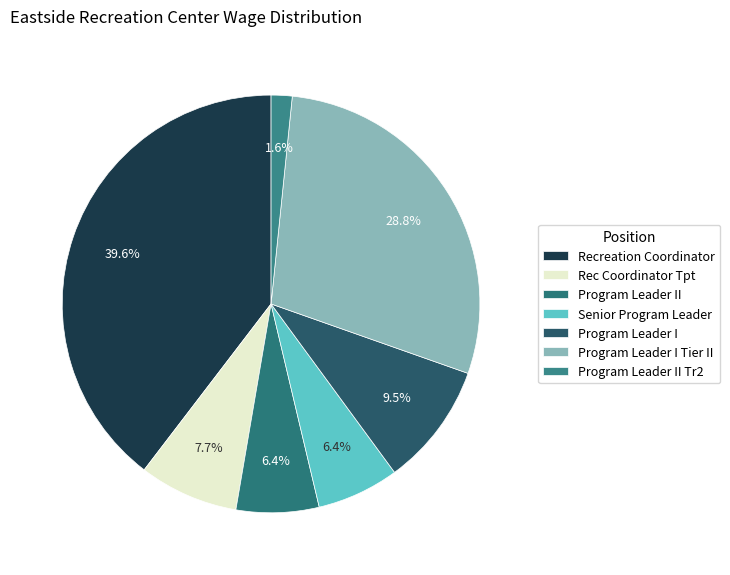

Is Senior Program Leader the majority of the pie?

No